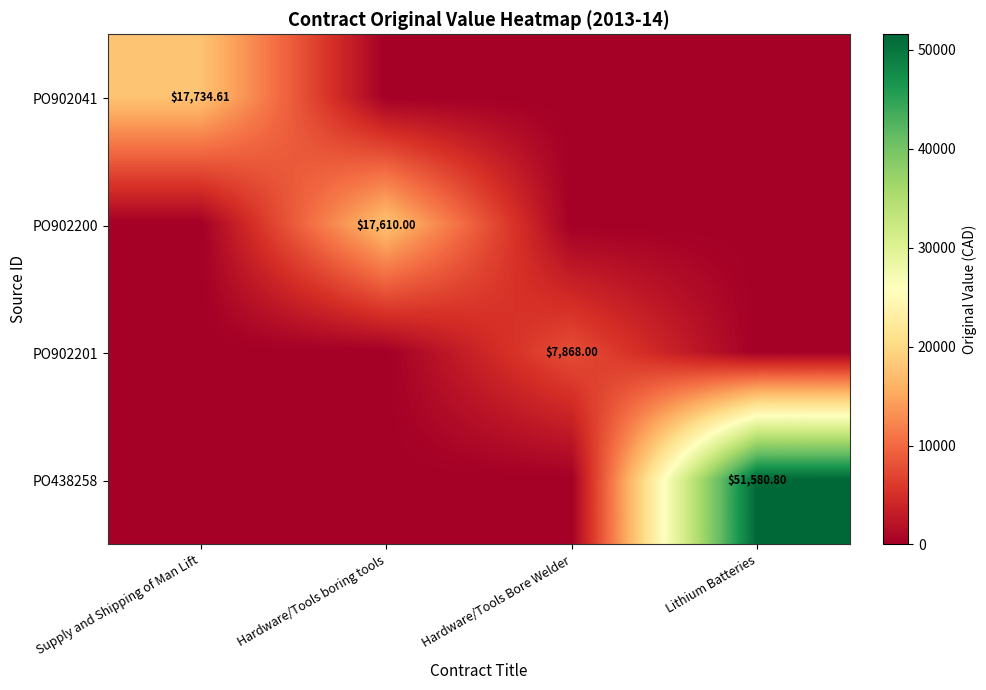

At Supply and Shipping of Man Lift, list the series in order from largest to smallest.

PO902041, PO902200, PO902201, PO438258